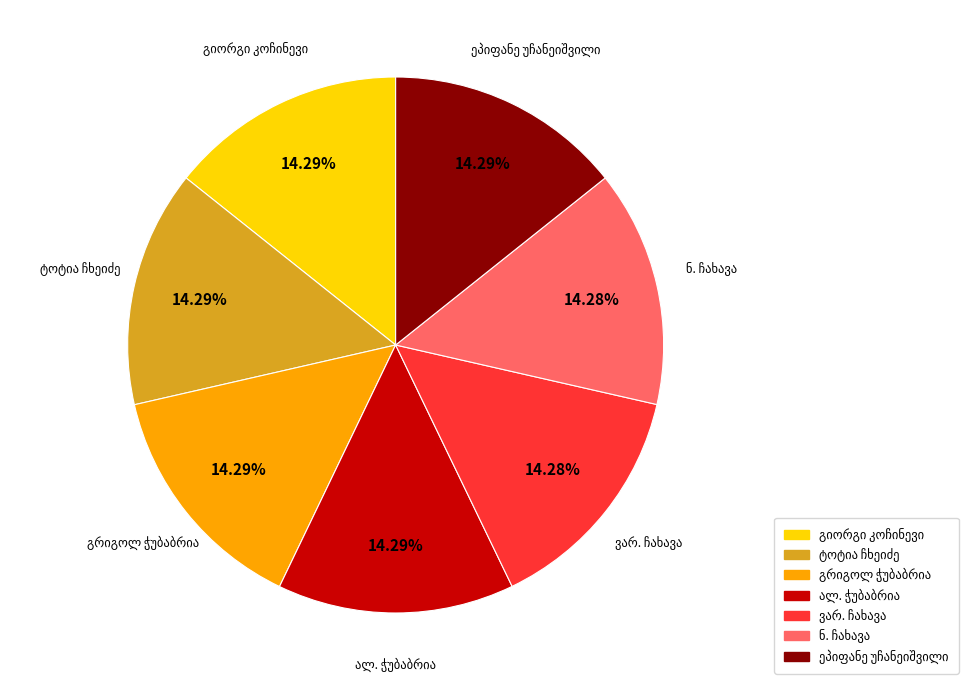

How many segments does this pie chart have?

7